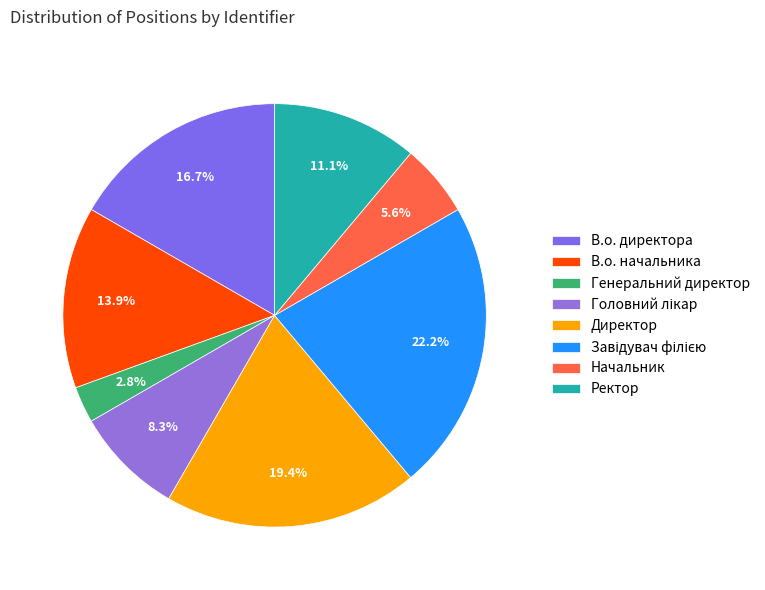

To the nearest percent, what is the difference between the В.о. начальника and В.о. директора slice percentages?

3%